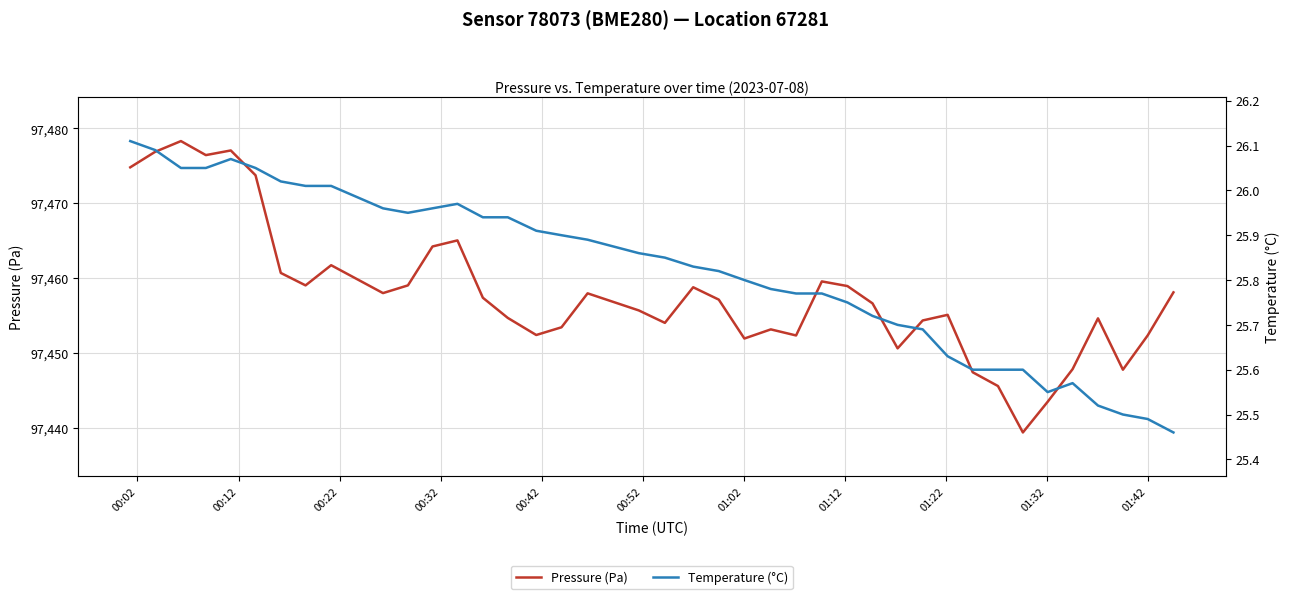

What is the minimum value for Pressure (Pa)?

97439.4